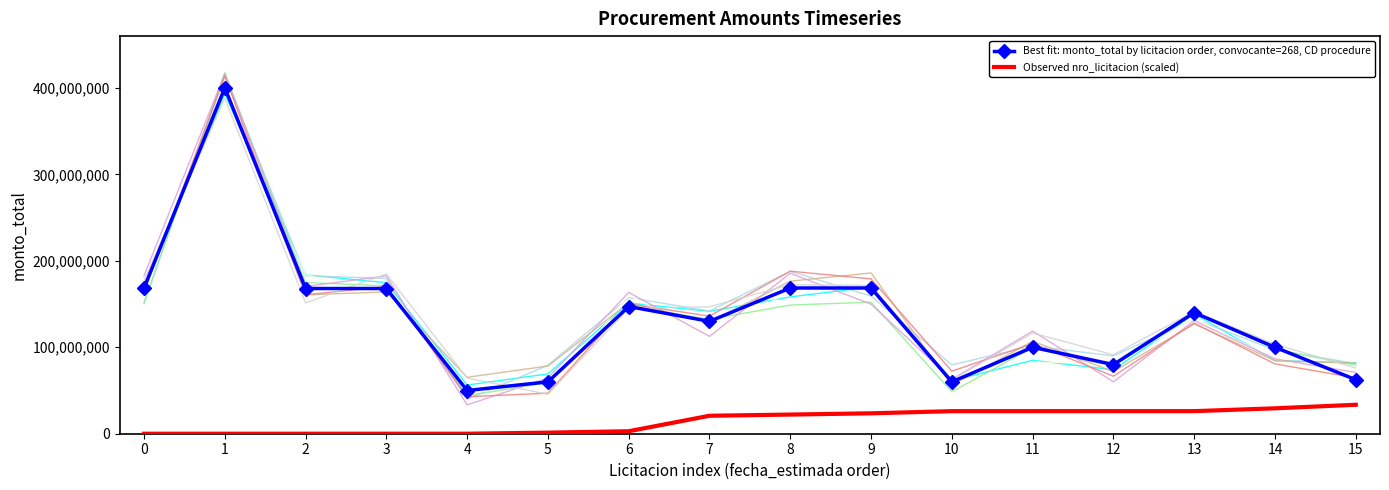

Where is Observed nro_licitacion (scaled) nearest to the value 16756250?

7